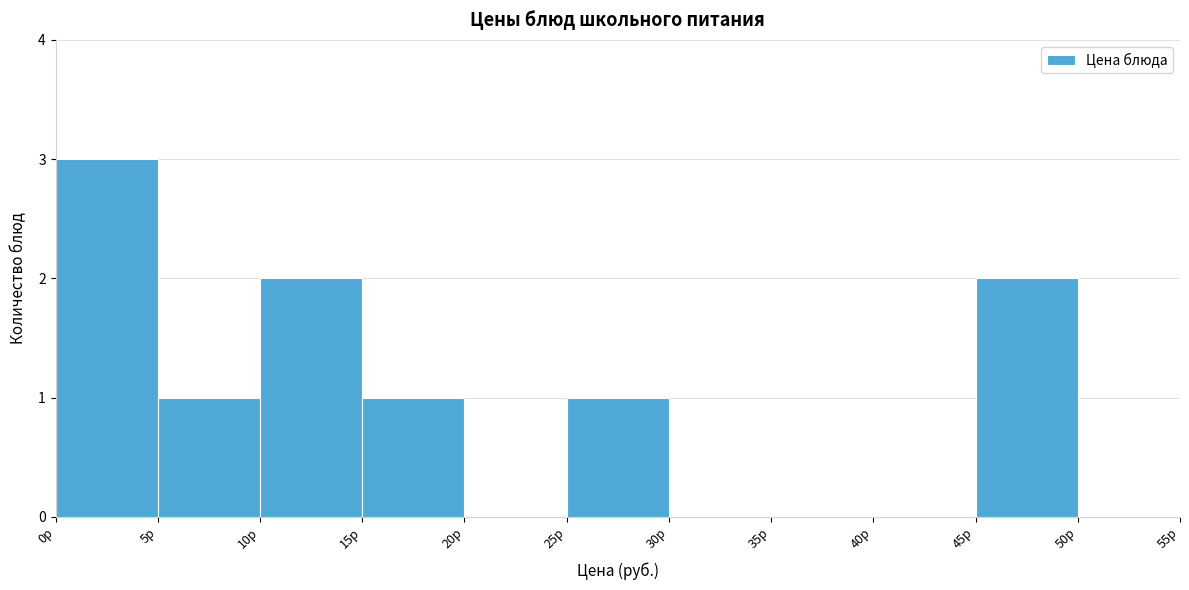

Reading left to right, list every bar in this chart as the range it spans on the x-axis followed by its height. The values are not printed on the chart, so give them approximately, as read against the axis.

0 to 5: 3
5 to 10: 1
10 to 15: 2
15 to 20: 1
20 to 25: 0
25 to 30: 1
30 to 35: 0
35 to 40: 0
40 to 45: 0
45 to 50: 2
50 to 55: 0